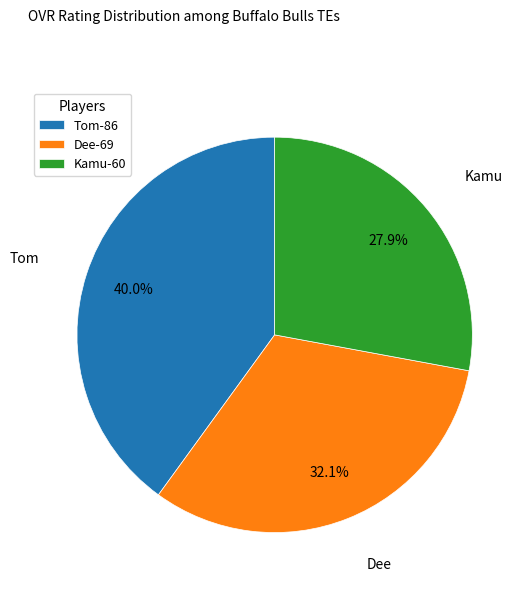

Which has a higher value, Tom or Kamu?

Tom